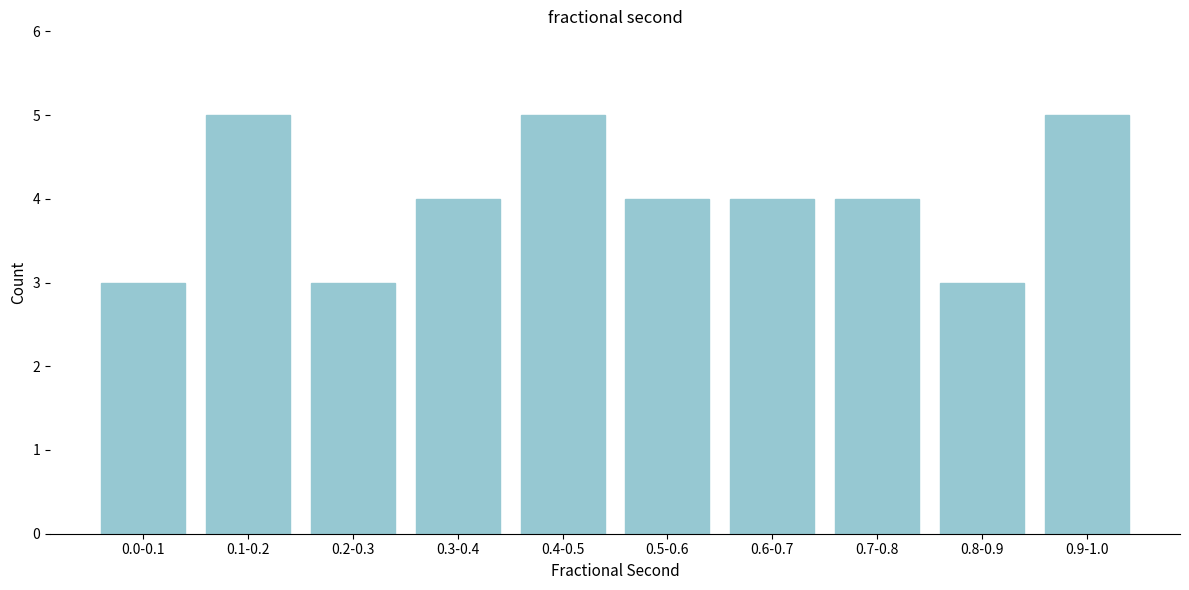

Reading left to right, what are all the values shown in this chart?

0.0-0.1=3	0.1-0.2=5	0.2-0.3=3	0.3-0.4=4	0.4-0.5=5	0.5-0.6=4	0.6-0.7=4	0.7-0.8=4	0.8-0.9=3	0.9-1.0=5